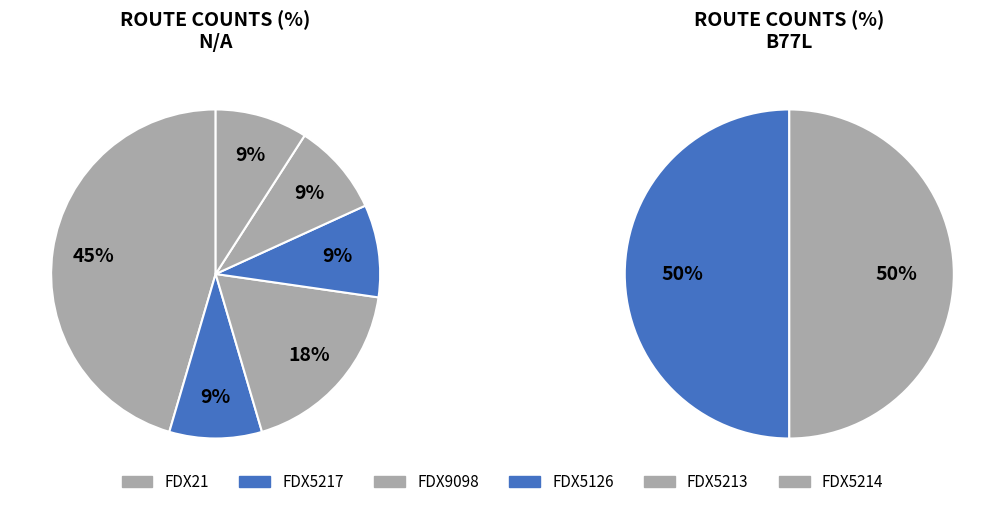

Does FDX5217 account for over 50% of the chart?

No